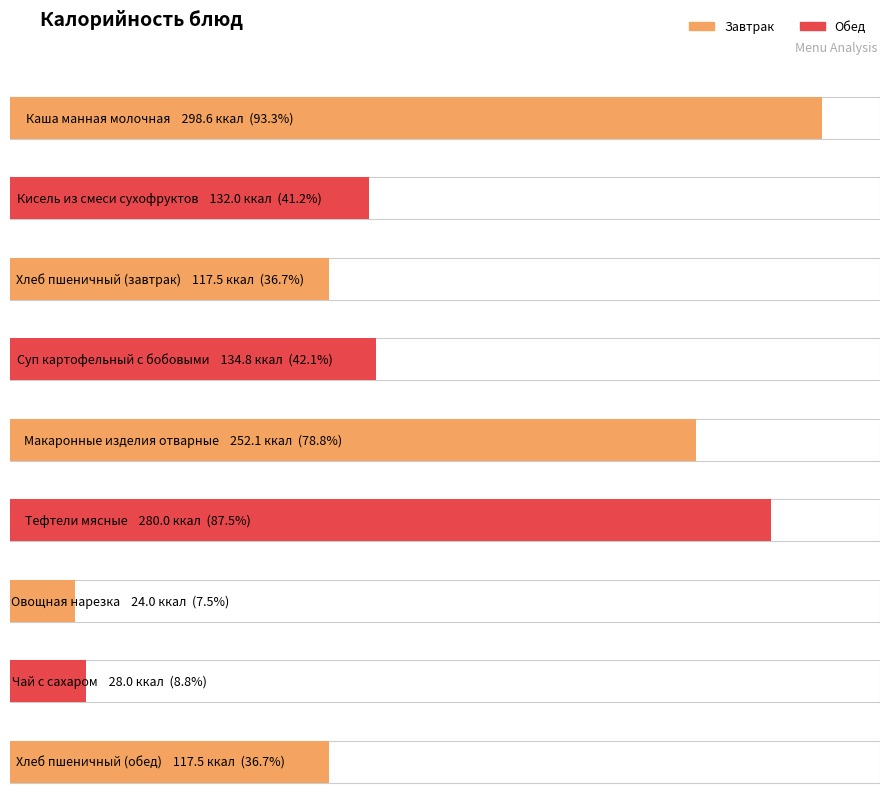

What is the label of the 1st bar from the left?

Каша манная молочная